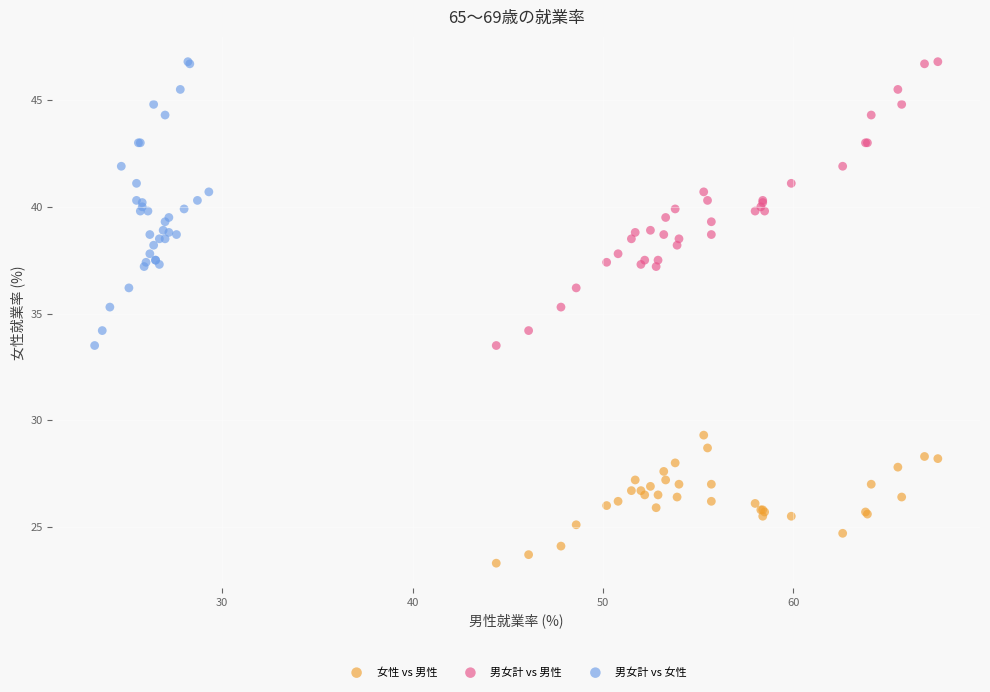

Which series reaches the minimum Y coordinate?

女性 vs 男性